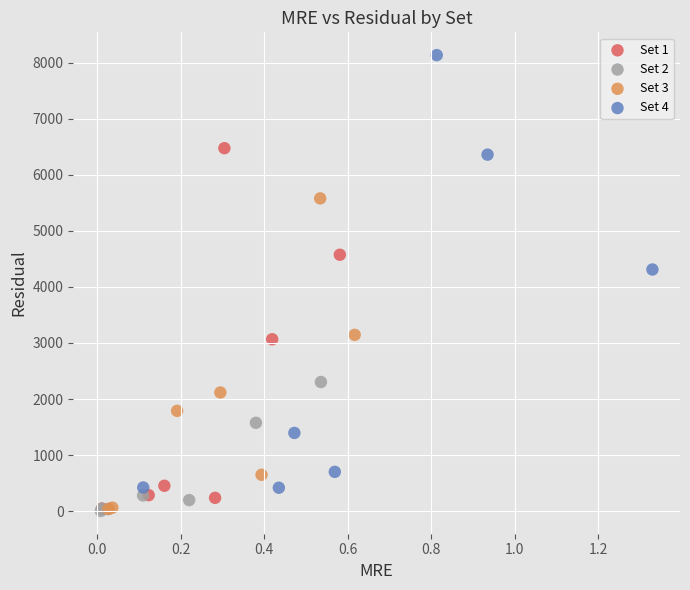

What are all the series names shown in the legend?

Set 1, Set 2, Set 3, Set 4